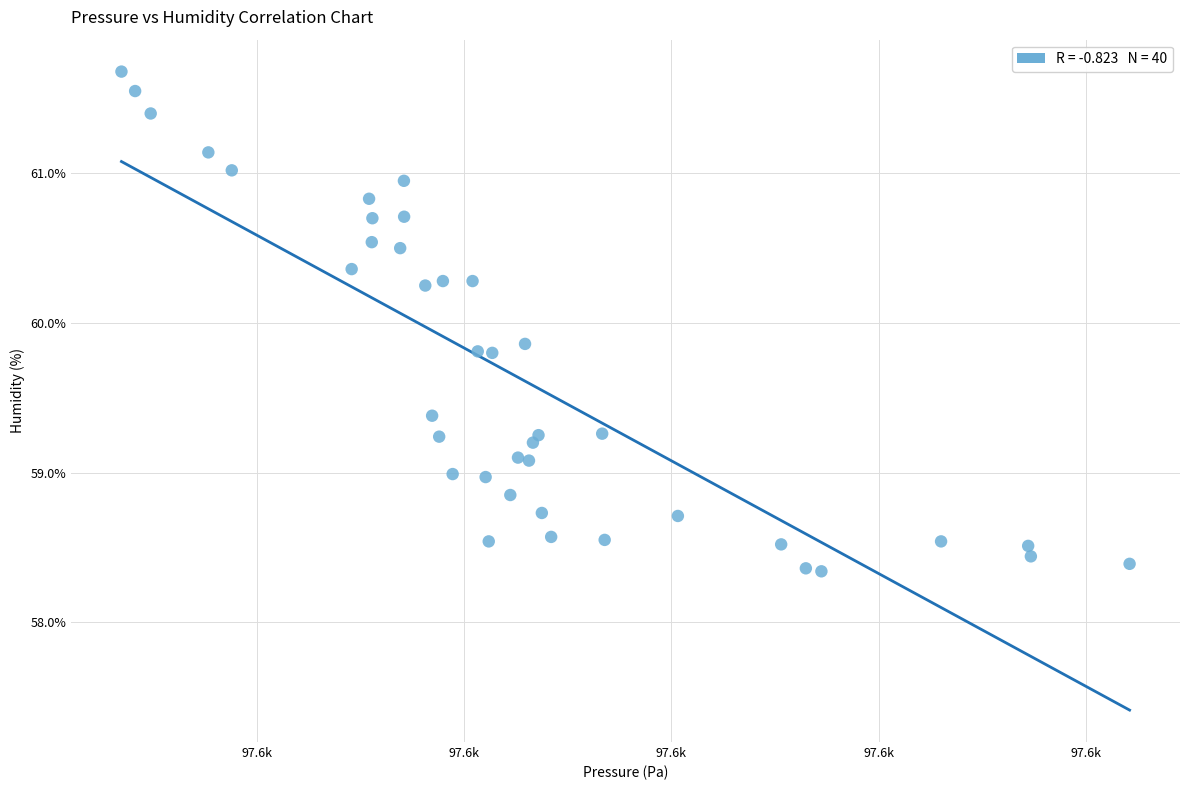

What Y value in the scatter plot is closest to 60?

59.9